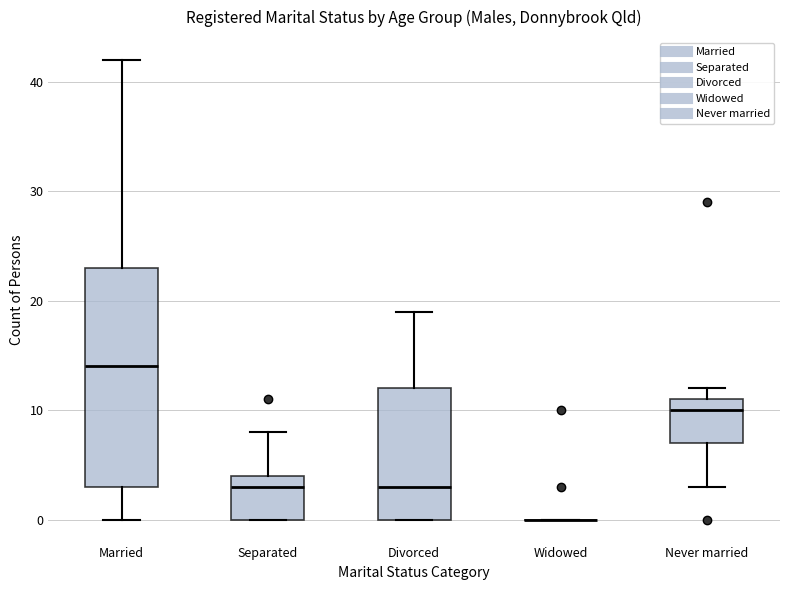

Reading left to right, read every box against the y-axis: the position of its median line, the range the box covers, and the ends of its whiskers. The values are not printed on the chart, so give them approximately, as read against the axis.

Married: median 14, box 3 to 23, whiskers 0 to 42
Separated: median 3, box 0 to 4, whiskers 0 to 8
Divorced: median 3, box 0 to 12, whiskers 0 to 19
Widowed: box collapsed to a line at 0, whiskers 0 to 0
Never married: median 10, box 7 to 11, whiskers 3 to 12